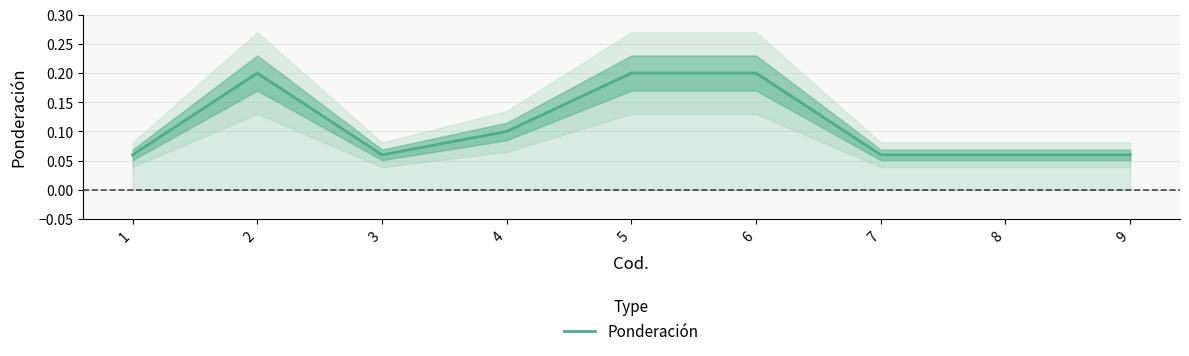

Where is the data nearest to the value 0?

1